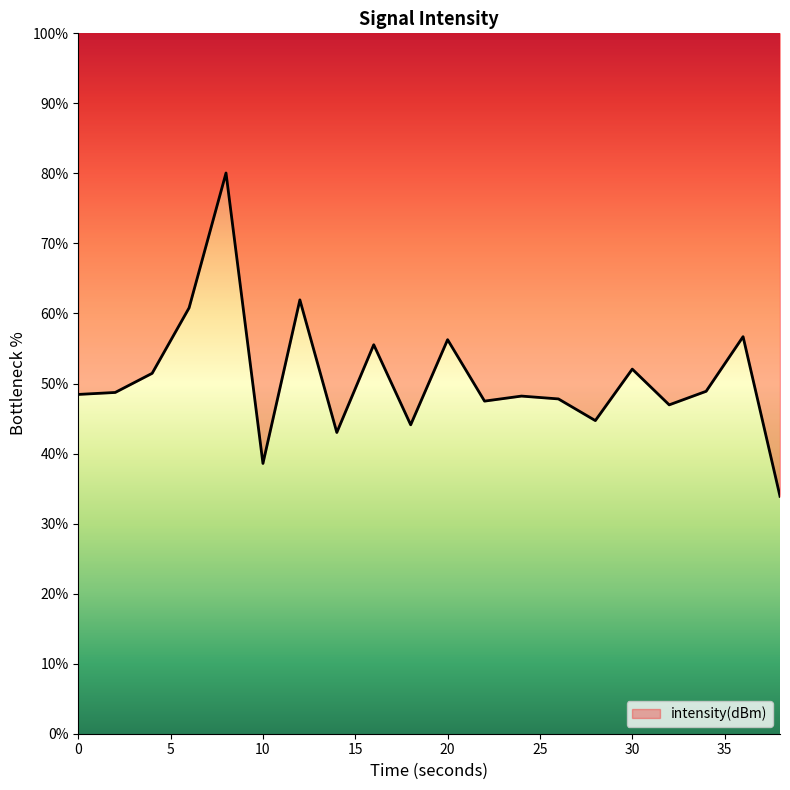

Does the chart have visible grid lines?

No